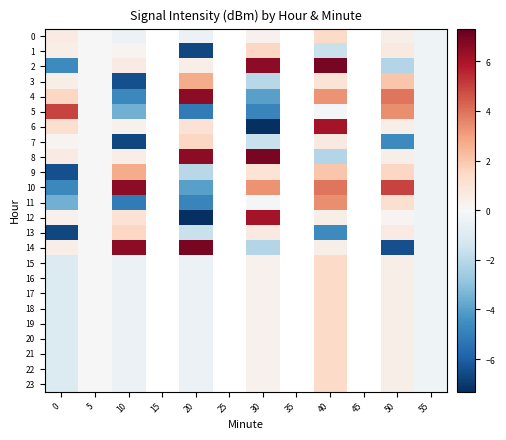

At which category does the chart reach its peak across all series?

40